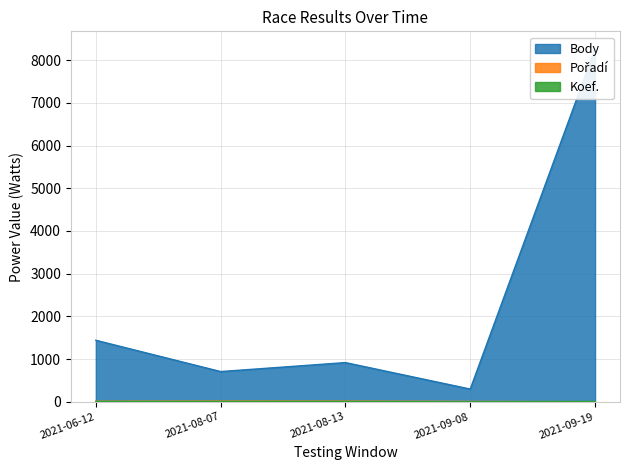

What is the difference between the maximum and second lowest values in the Body series?

7554